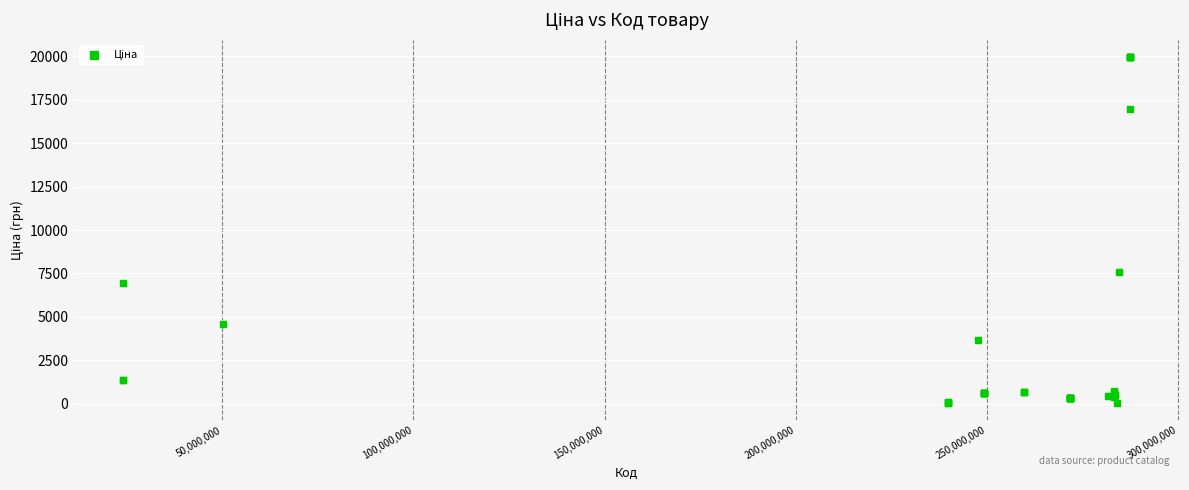

What Y value in the scatter plot is closest to 9998?

7596.5